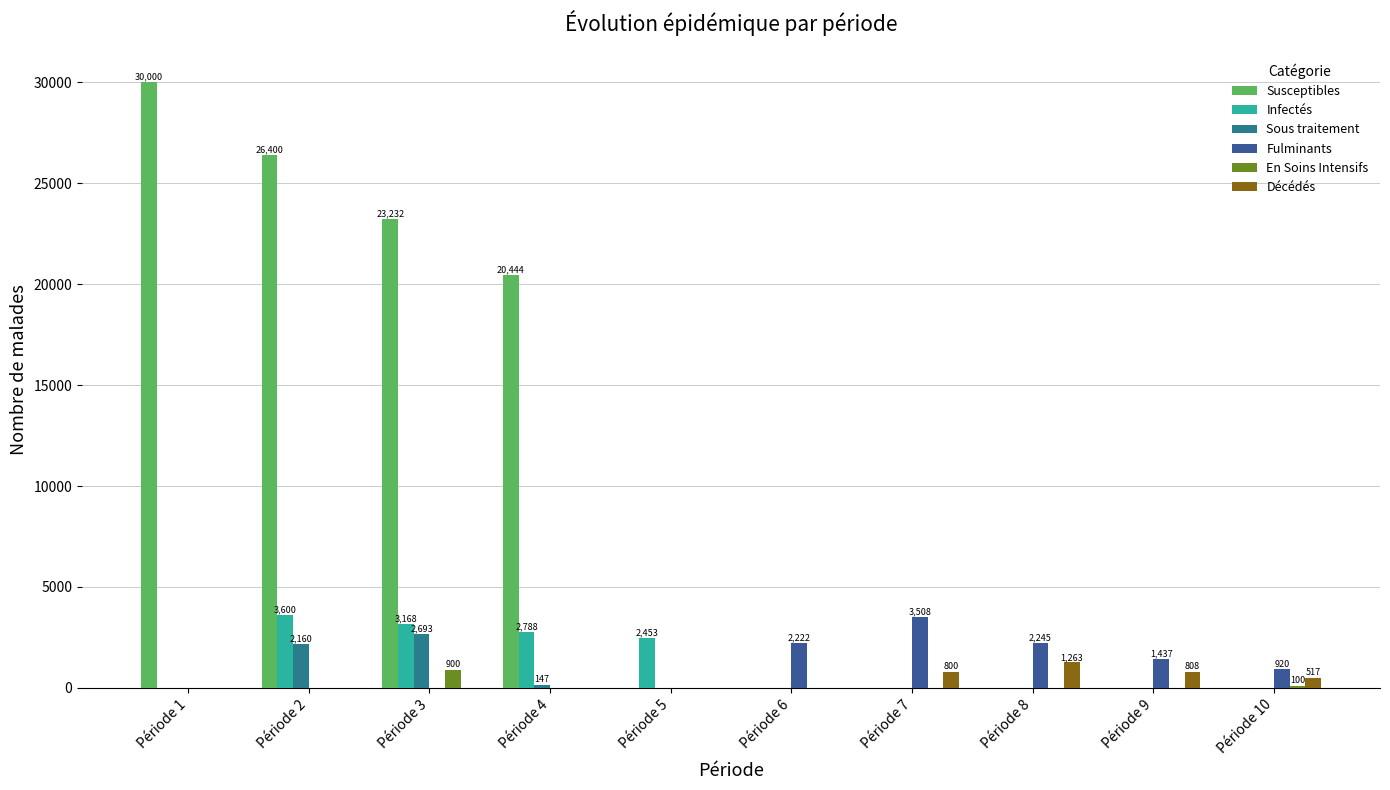

What is the total value across all series at Période 8?

3507.7